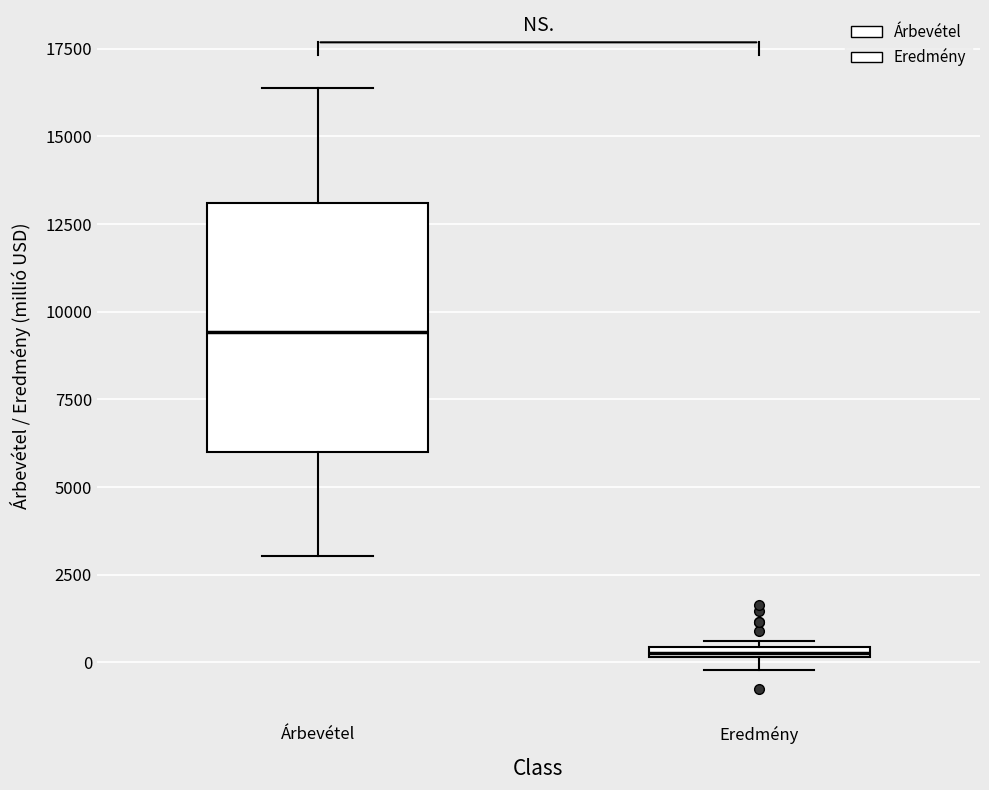

Which box has the highest median line?

Árbevétel